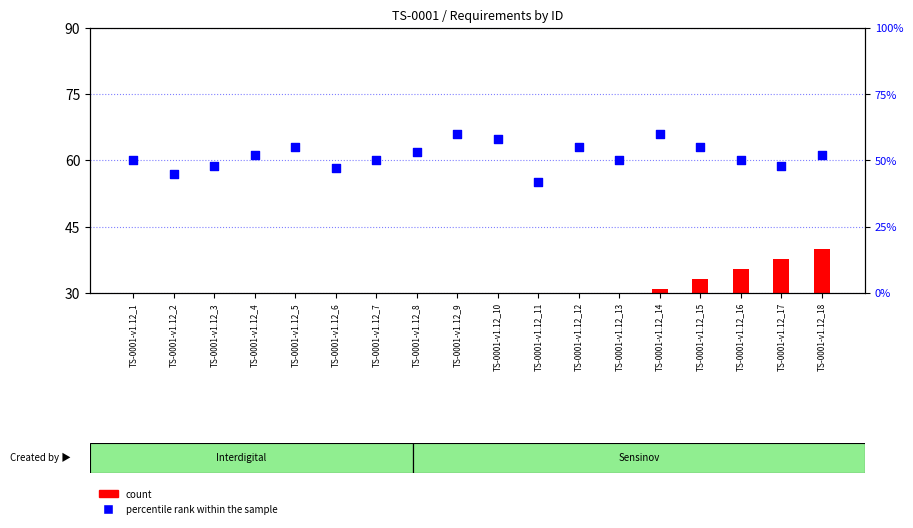

At how many categories does at least one series exceed 50?

9